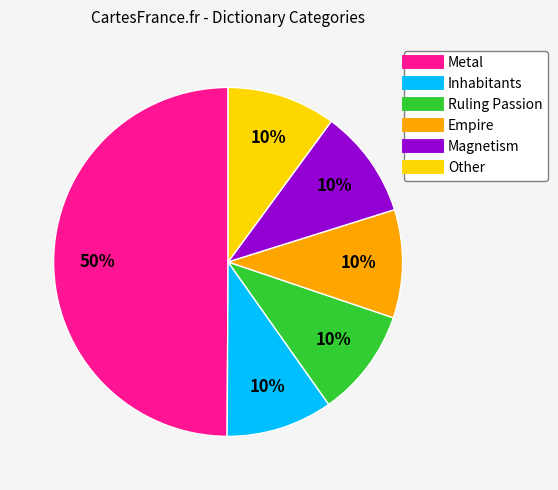

To the nearest percent, what is the difference between the largest and smallest slice percentages?

40%